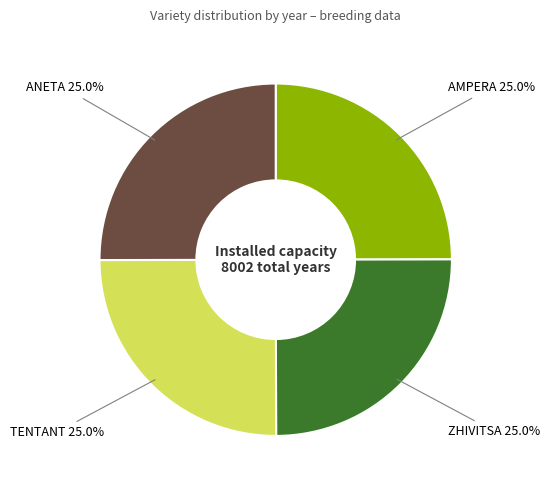

Is there a majority slice in this chart?

No